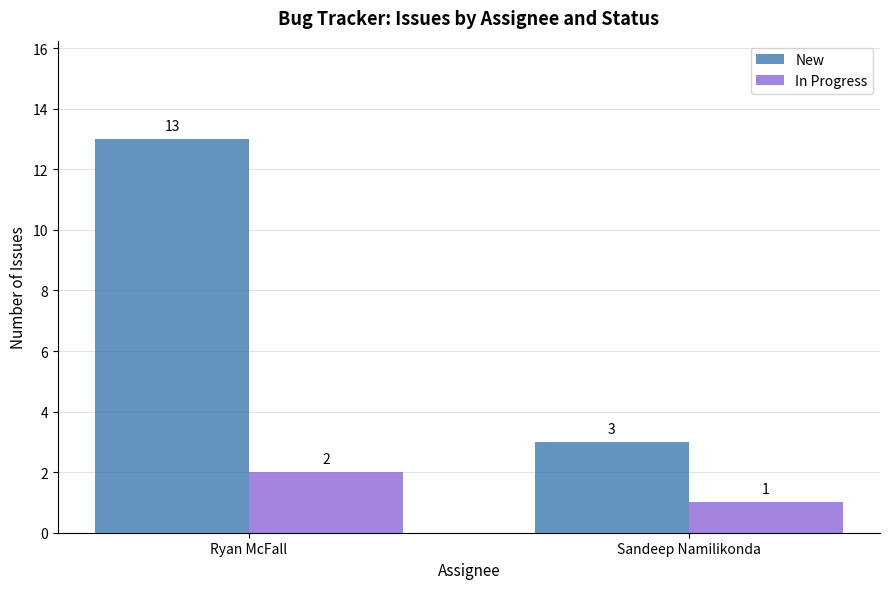

Rank the series by their average value, from highest to lowest.

New, In Progress